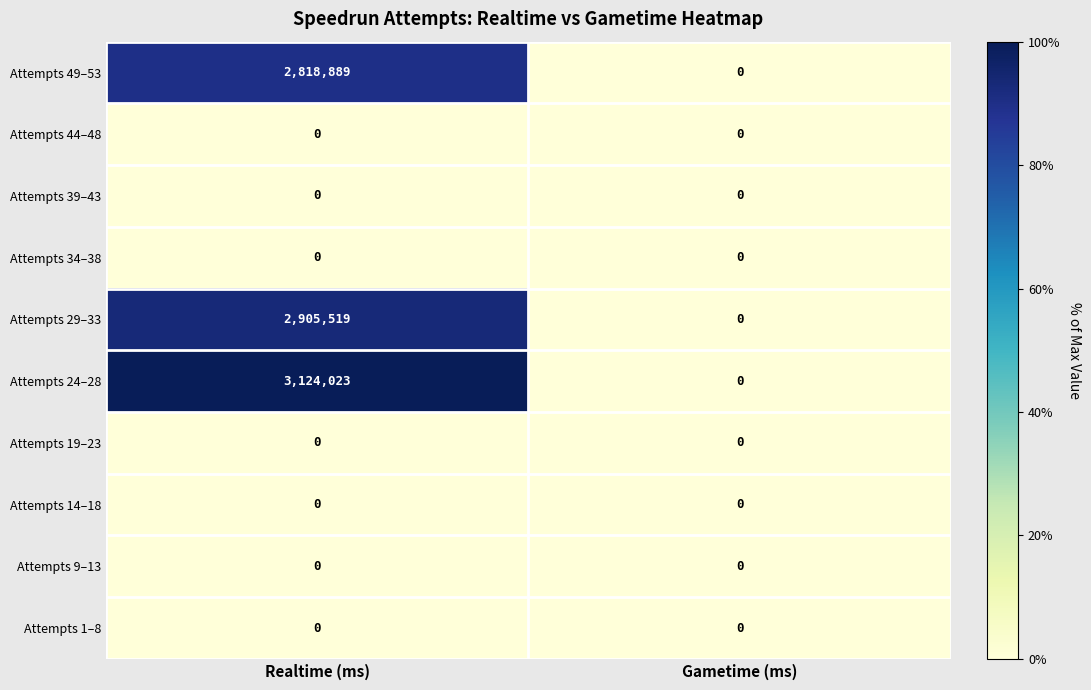

Between Realtime (ms) and Gametime (ms), which series saw the biggest shift?

Attempts 24–28